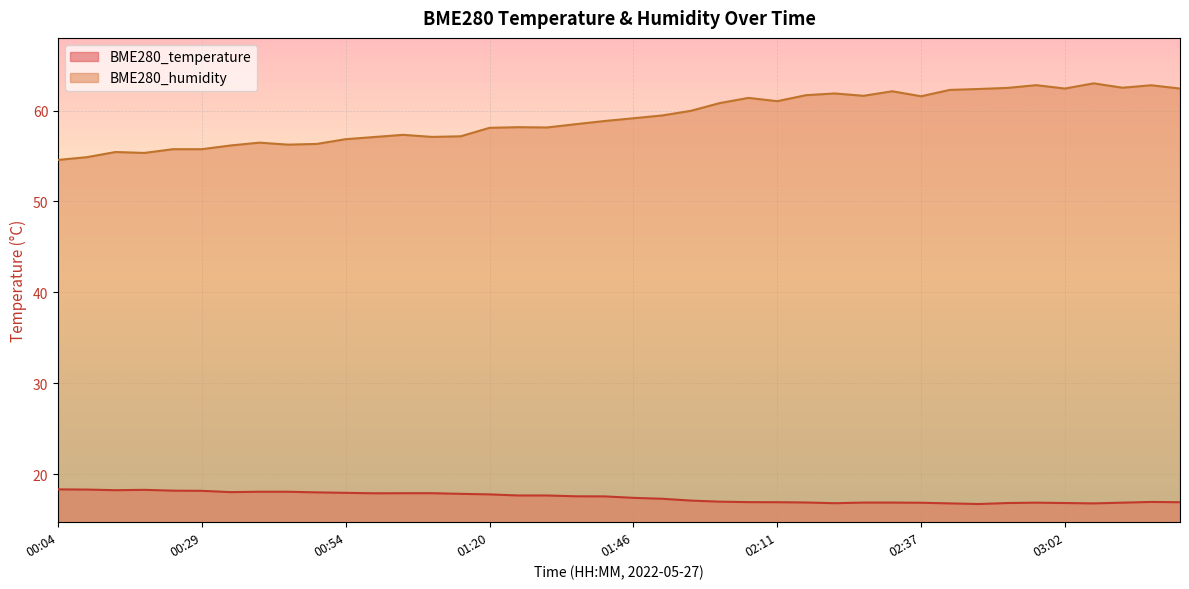

What is the total value across all series at 02:32?

79.0